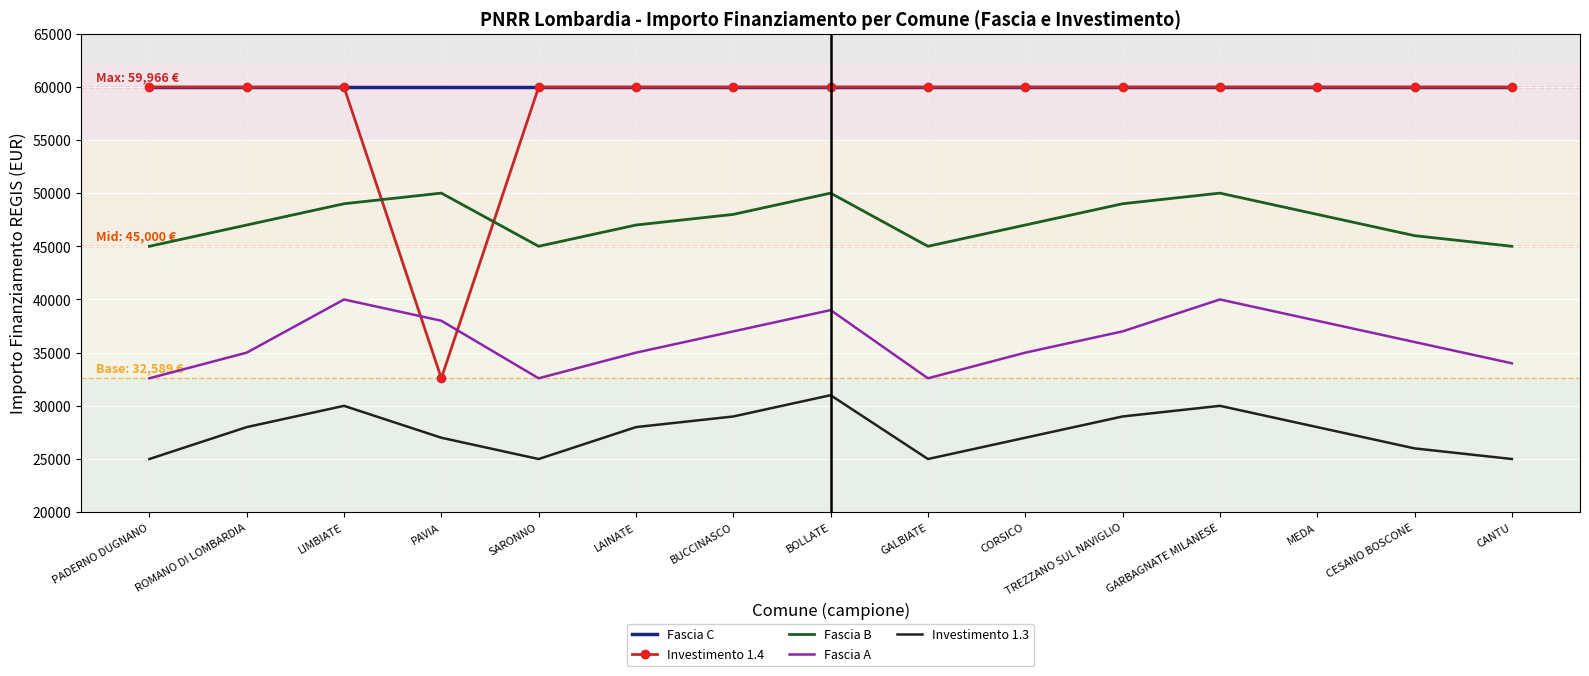

What is the difference between the highest and lowest values at CESANO BOSCONE?

33966